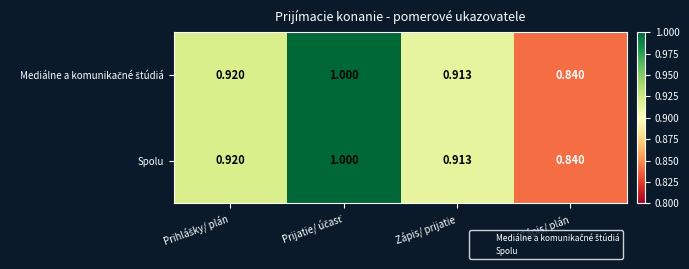

At which category does the chart reach its minimum across all series?

Zápis/ plán